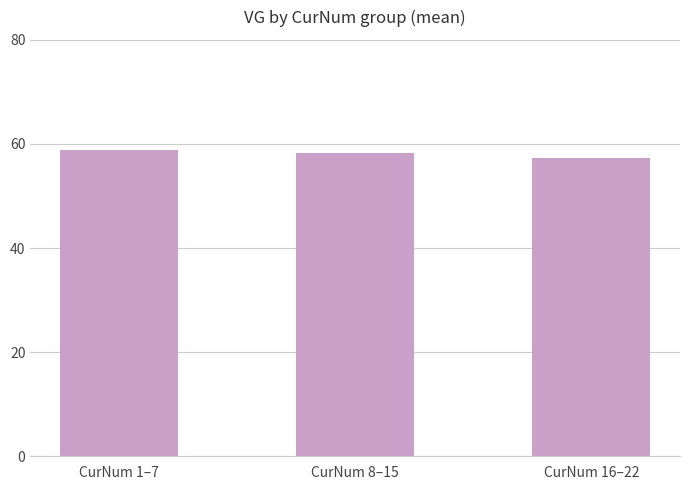

What is the difference between the values at CurNum 16–22 and CurNum 8–15?

1.0